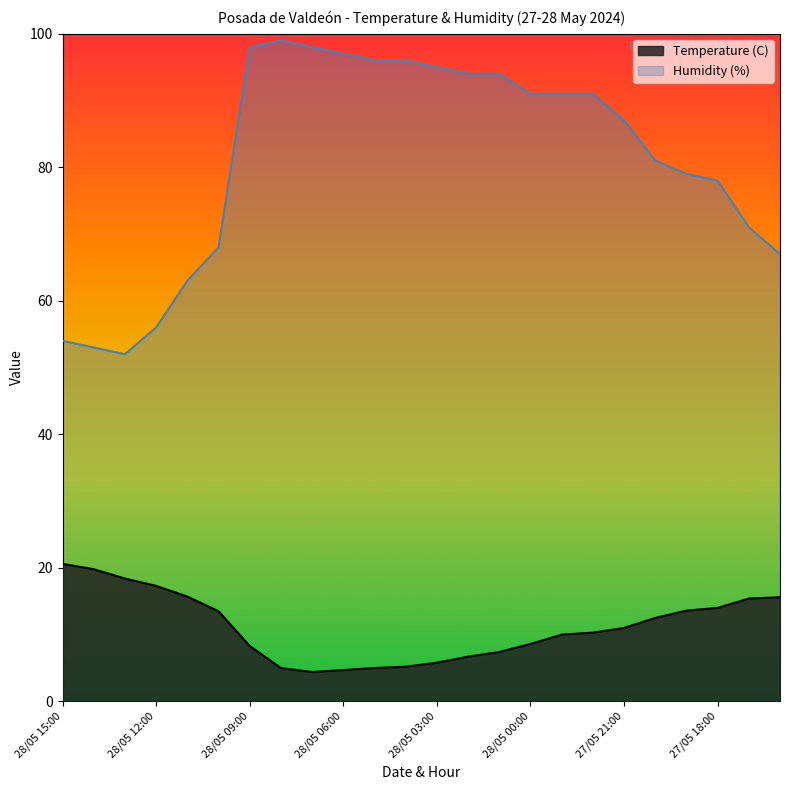

True or false: Humidity (%) and Temperature (C) intersect in this chart.

False